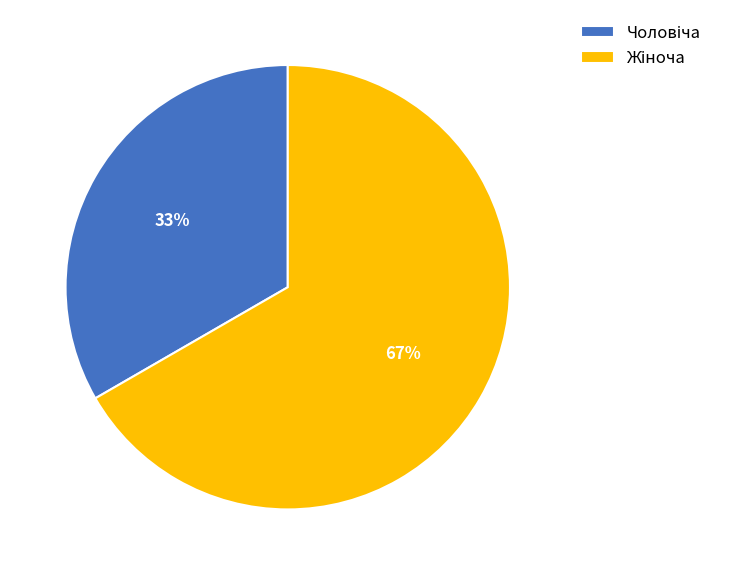

Is there a majority slice in this chart?

Yes